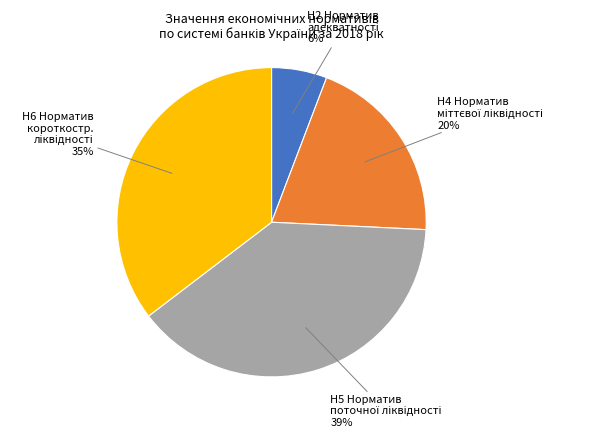

How many segments does this pie chart have?

4